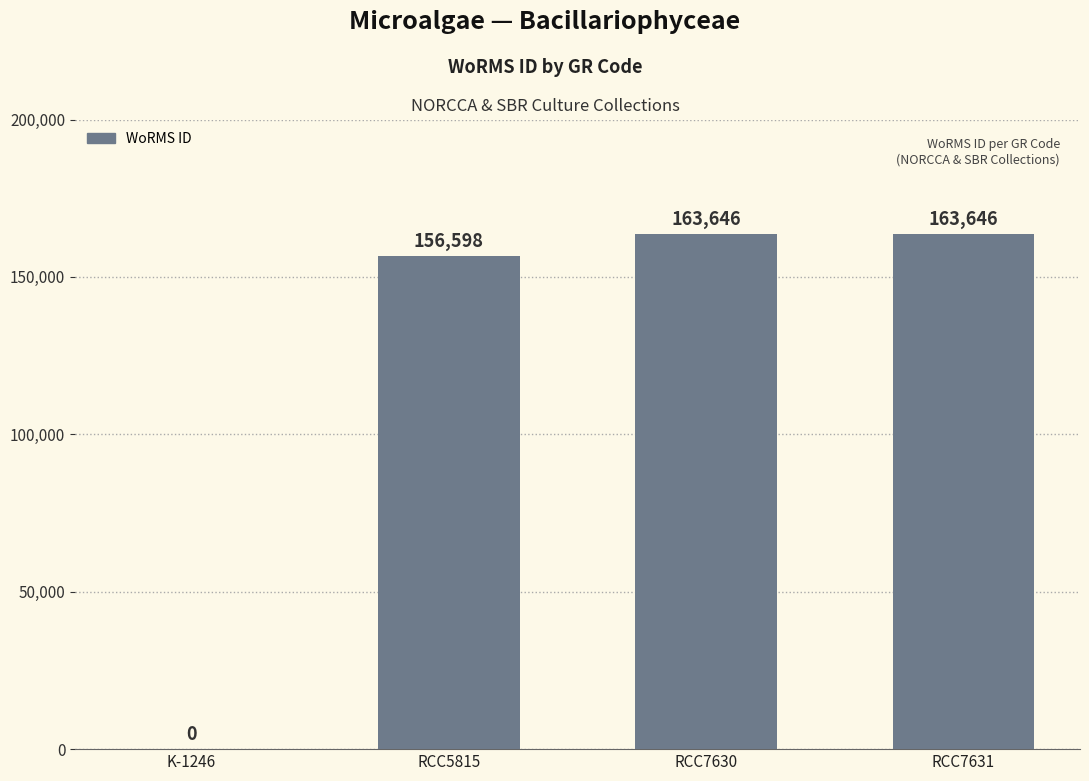

Count the number of categories in the chart.

4